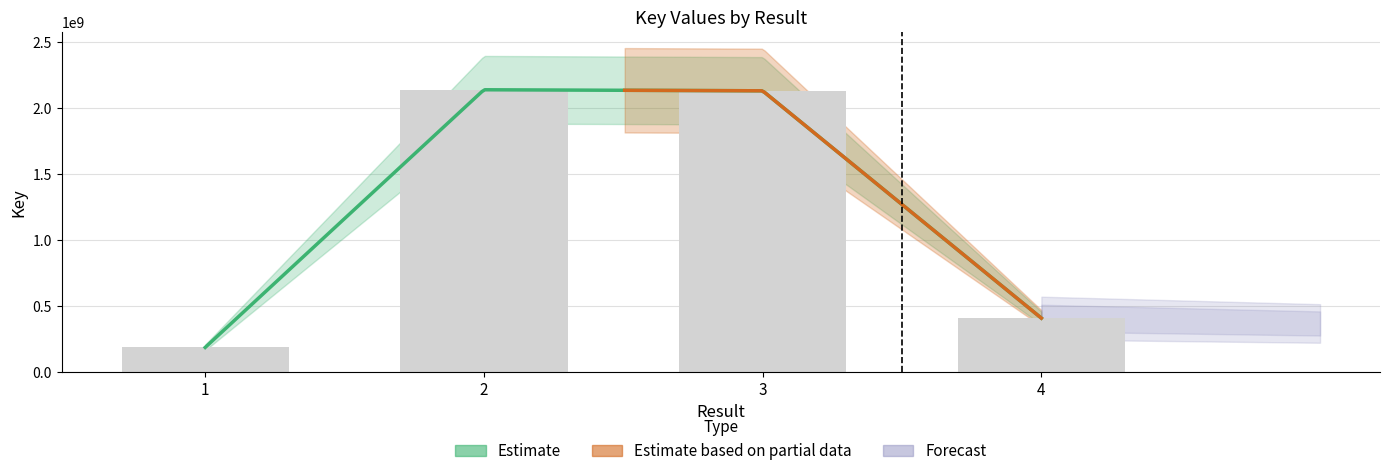

The chart shows a value of 2139698218 at 2. True or false?

True